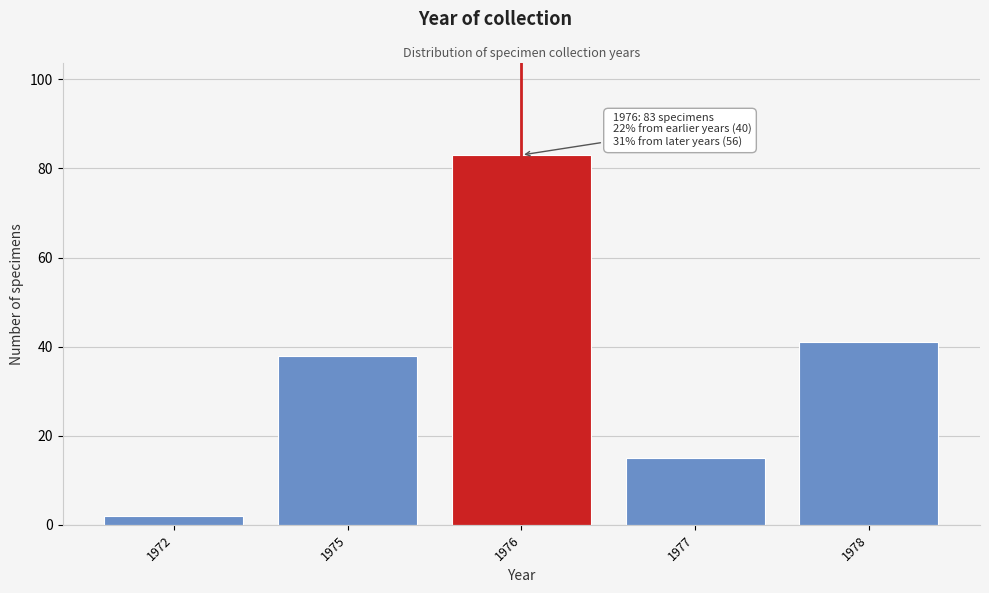

Reading left to right, what are all the values shown in this chart?

2	38	83	15	41